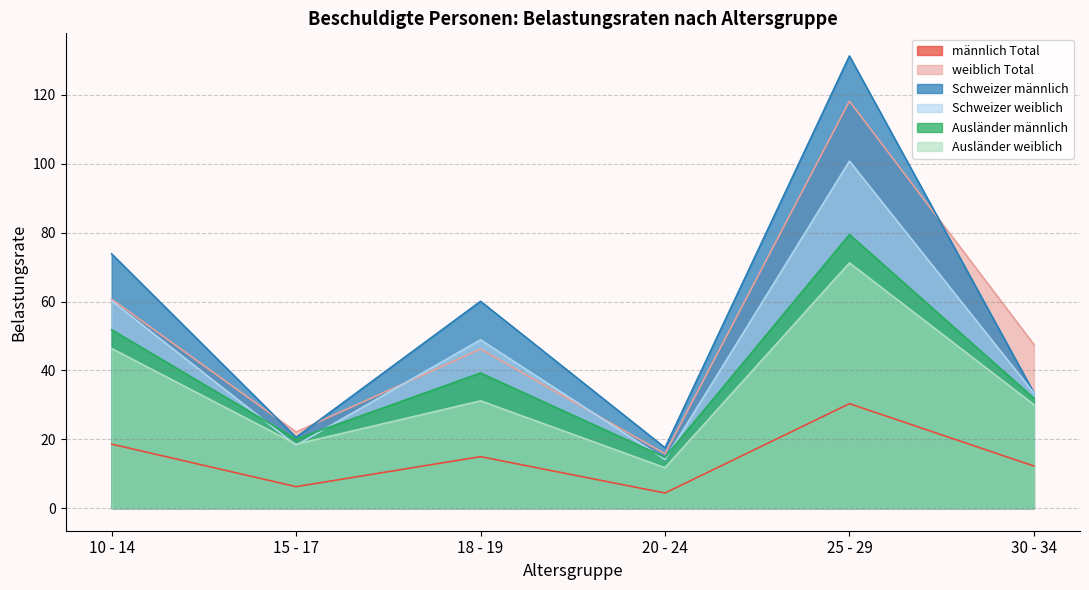

What are all the series names shown in the legend?

männlich Total, weiblich Total, Schweizer männlich, Schweizer weiblich, Ausländer männlich, Ausländer weiblich